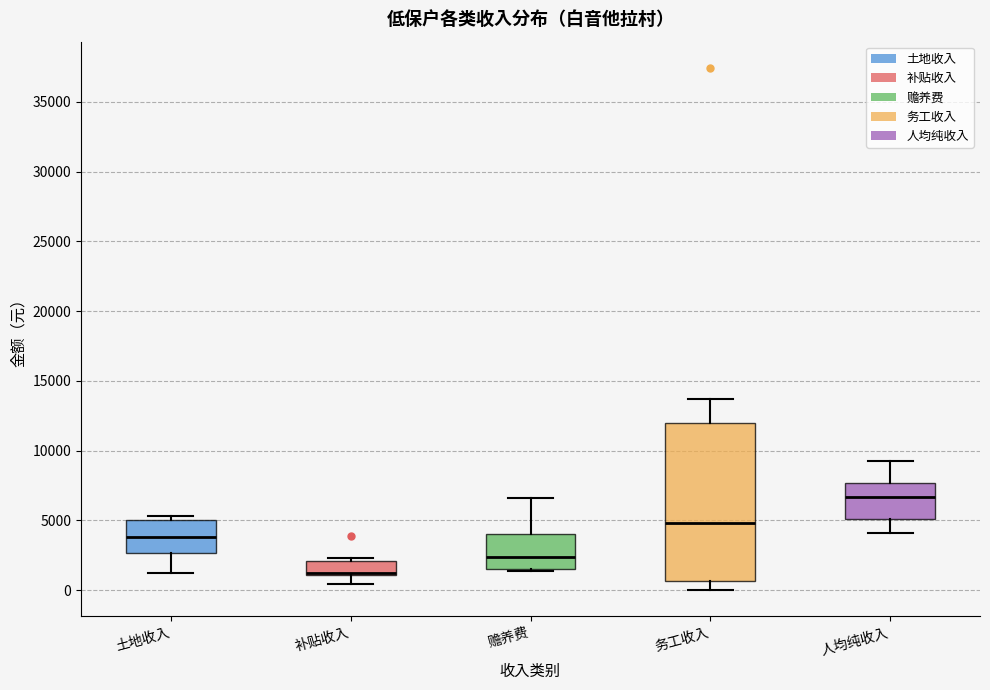

Where does the upper whisker of the box for 赡养费 end on the y-axis? The values are not printed on the chart, so give them approximately, as read against the axis.

6500